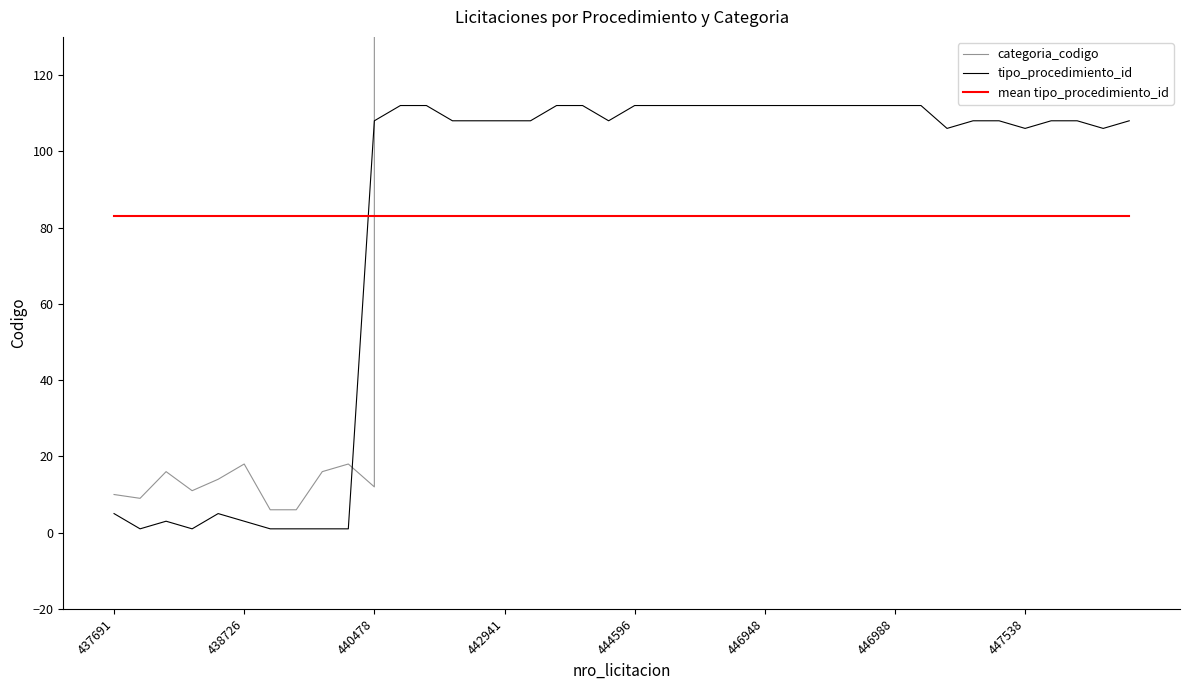

True or false: tipo_procedimiento_id and mean tipo_procedimiento_id intersect in this chart.

True